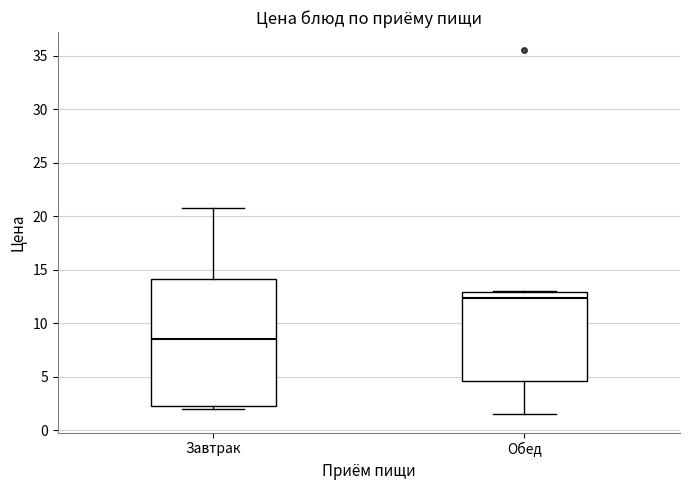

Reading left to right, read every box against the y-axis: the position of its median line, the range the box covers, and the ends of its whiskers. The values are not printed on the chart, so give them approximately, as read against the axis.

Завтрак: median 8.5, box 2.5 to 14.0, whiskers 2.0 to 21.0
Обед: median 12.5, box 4.5 to 13.0, whiskers 1.5 to 13.0